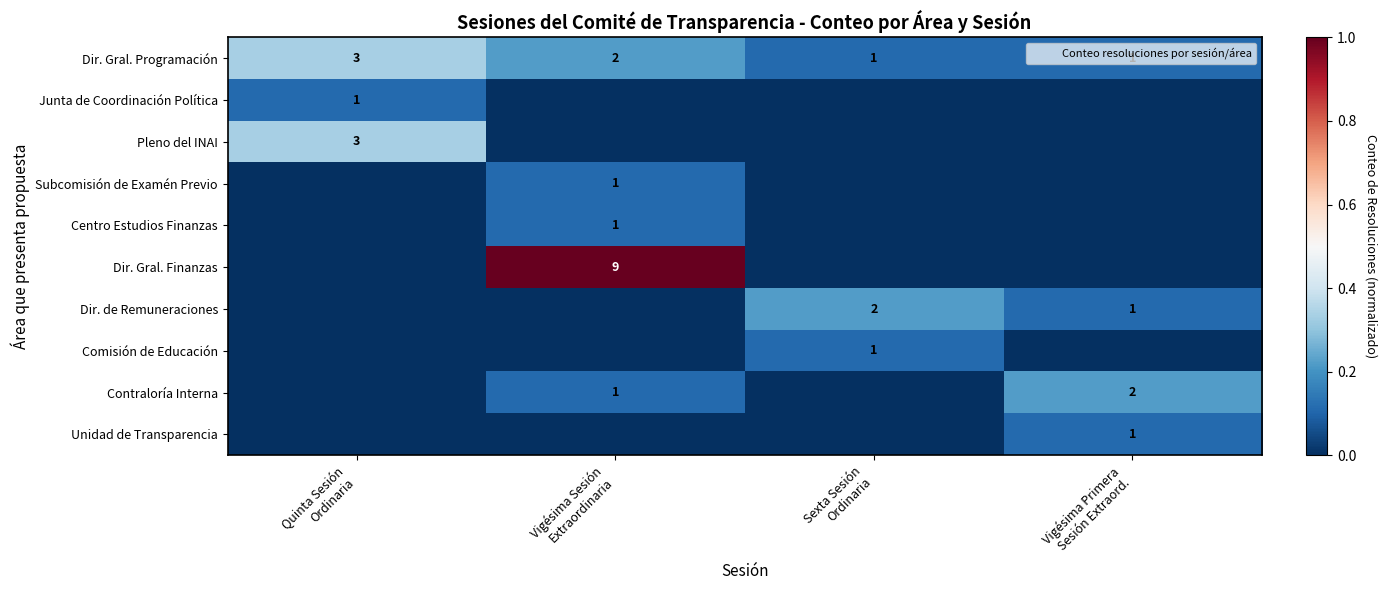

How many values in the Comisión de Educación series exceed 0?

1